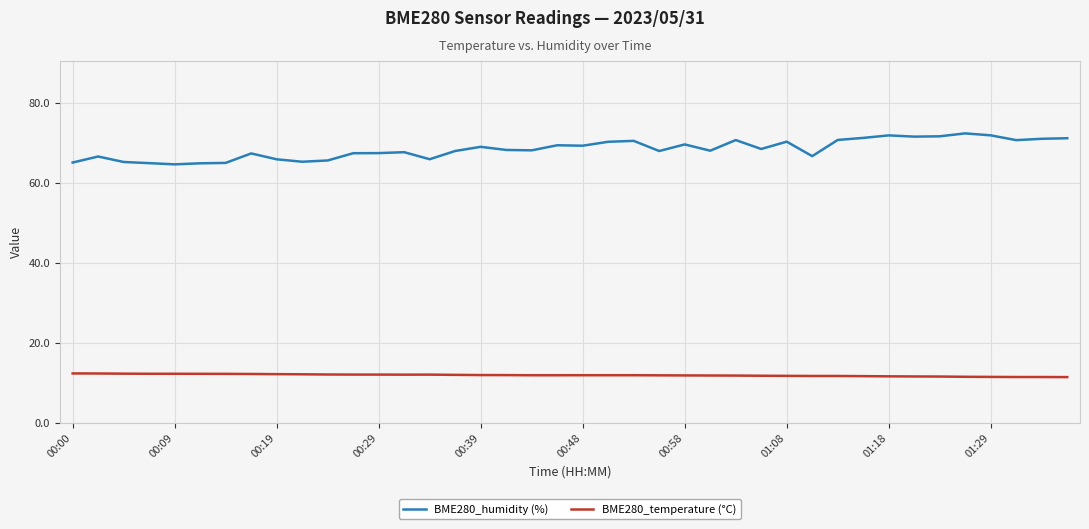

What is the difference between the maximum and minimum values in the BME280_humidity (%) series?

7.7